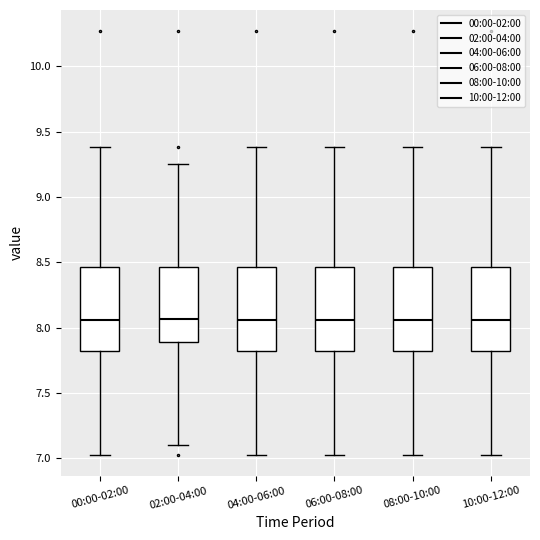

Reading left to right, transcribe this box plot: for each box, give where its median line is, the range the box spans, and where its two whiskers end, as read against the y-axis. The values are not printed on the chart, so give them approximately, as read against the axis.

00:00-02:00: median 8.05, box 7.85 to 8.45, whiskers 7.05 to 9.40
02:00-04:00: median 8.05, box 7.90 to 8.45, whiskers 7.10 to 9.25
04:00-06:00: median 8.05, box 7.85 to 8.45, whiskers 7.05 to 9.40
06:00-08:00: median 8.05, box 7.85 to 8.45, whiskers 7.05 to 9.40
08:00-10:00: median 8.05, box 7.85 to 8.45, whiskers 7.05 to 9.40
10:00-12:00: median 8.05, box 7.85 to 8.45, whiskers 7.05 to 9.40